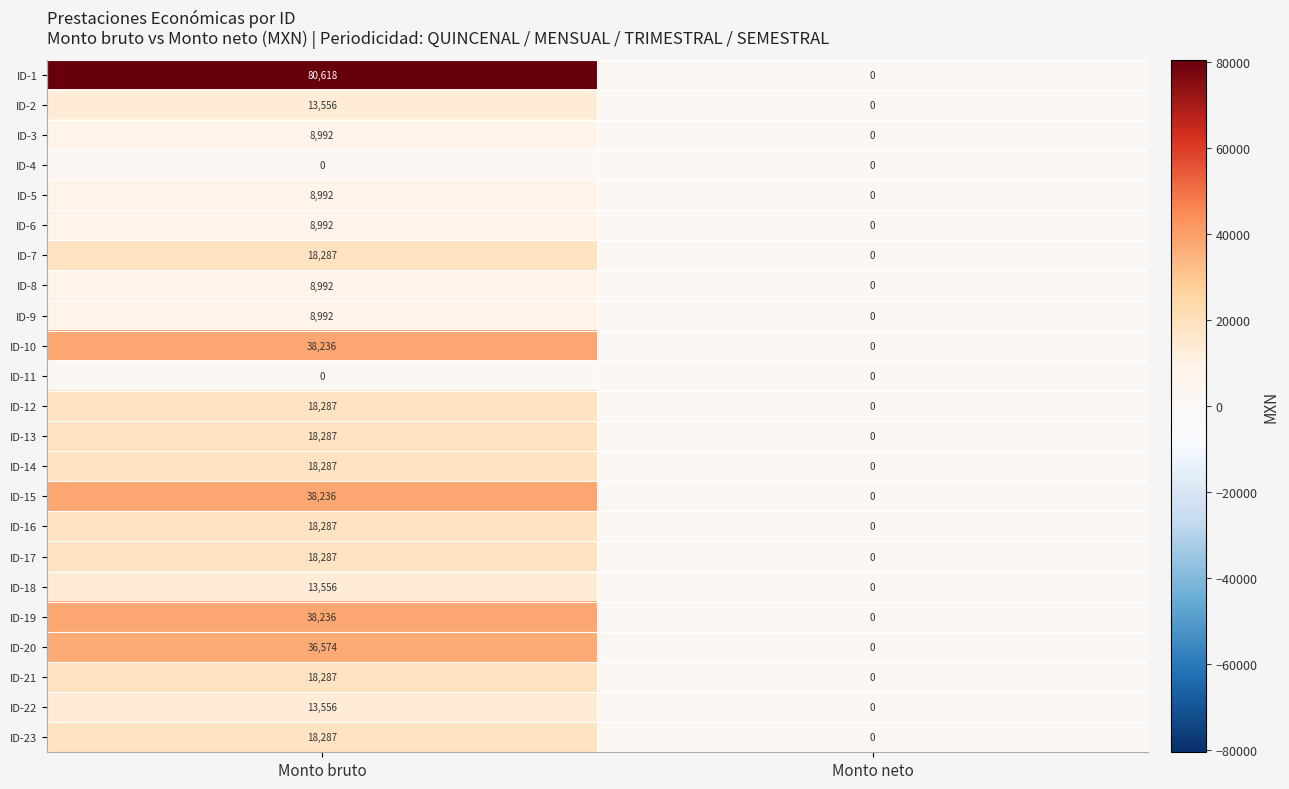

What is the difference between the ID-13 values at Monto bruto and Monto neto?

18287